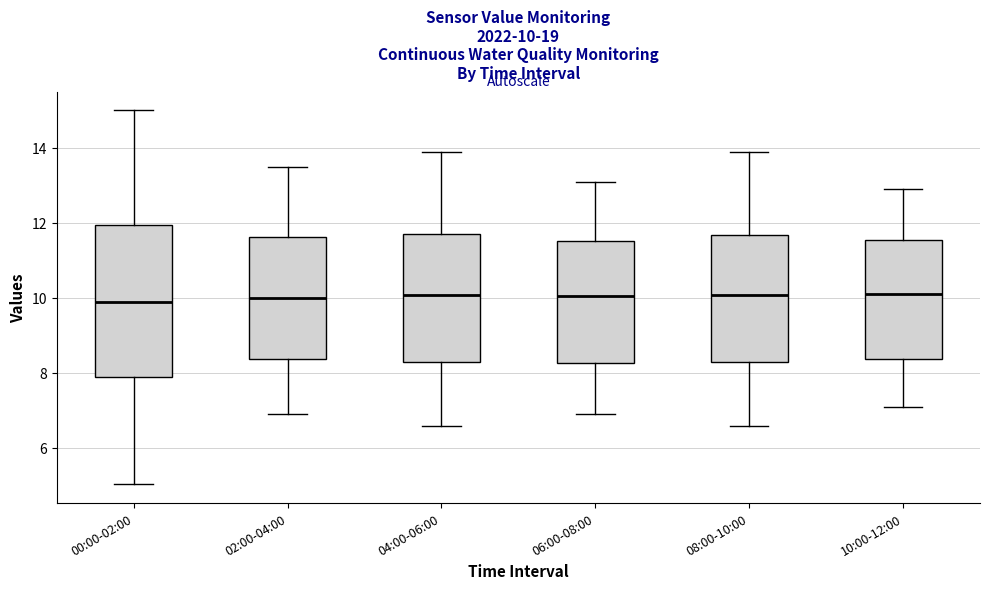

Comparing the boxes themselves (not the whiskers), which one is the tallest?

00:00-02:00